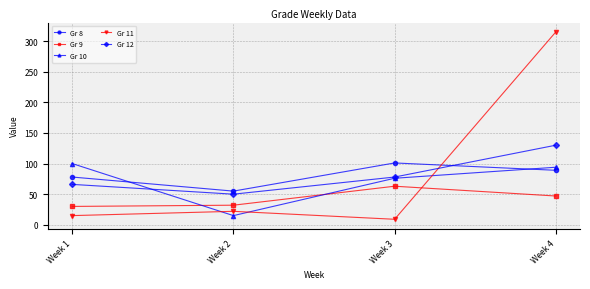

Rank the categories by Gr 10 value from lowest to highest.

Week 2, Week 3, Week 4, Week 1